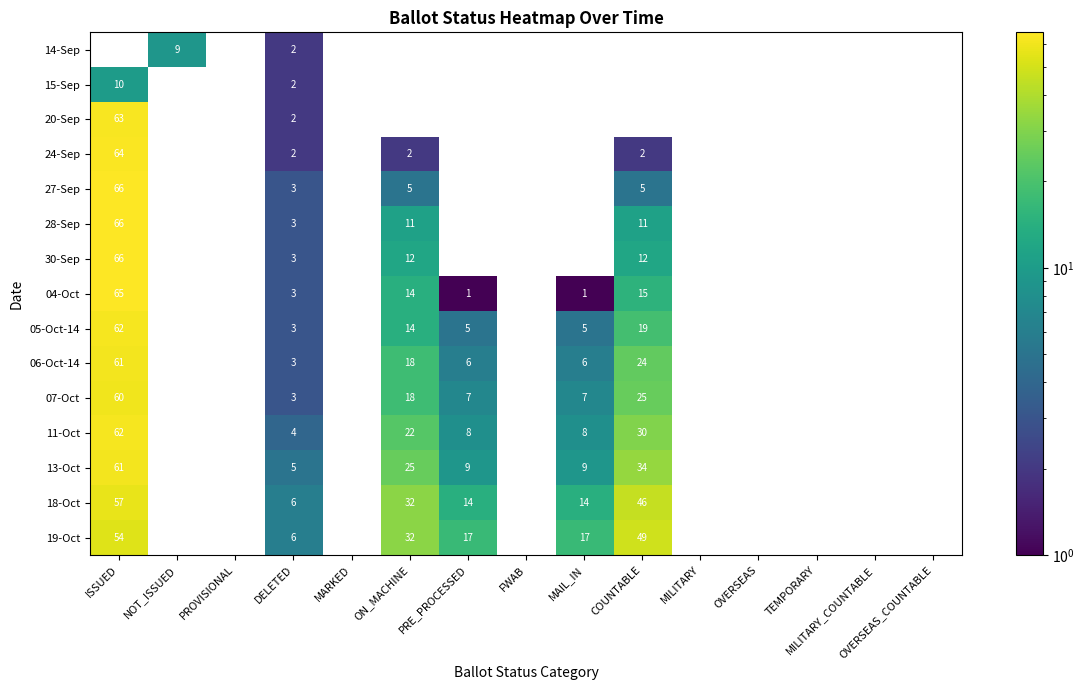

At which category does the chart reach its minimum across all series?

PRE_PROCESSED